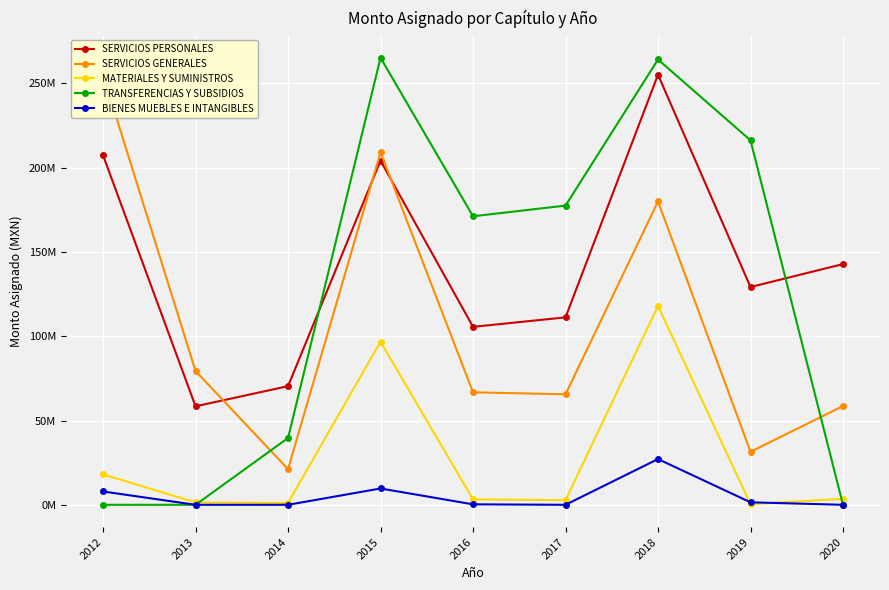

What is the spread (max minus min) of values at 2014?

70386203.0